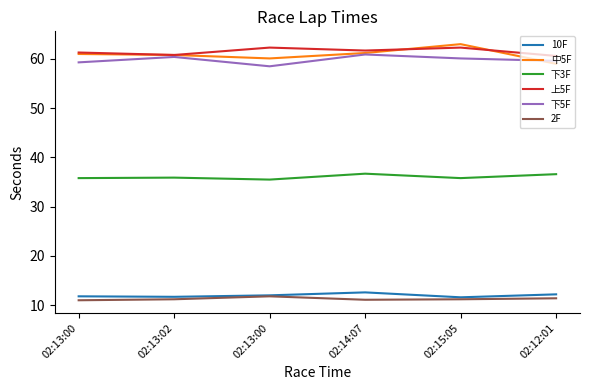

How many lines are shown in the chart?

6